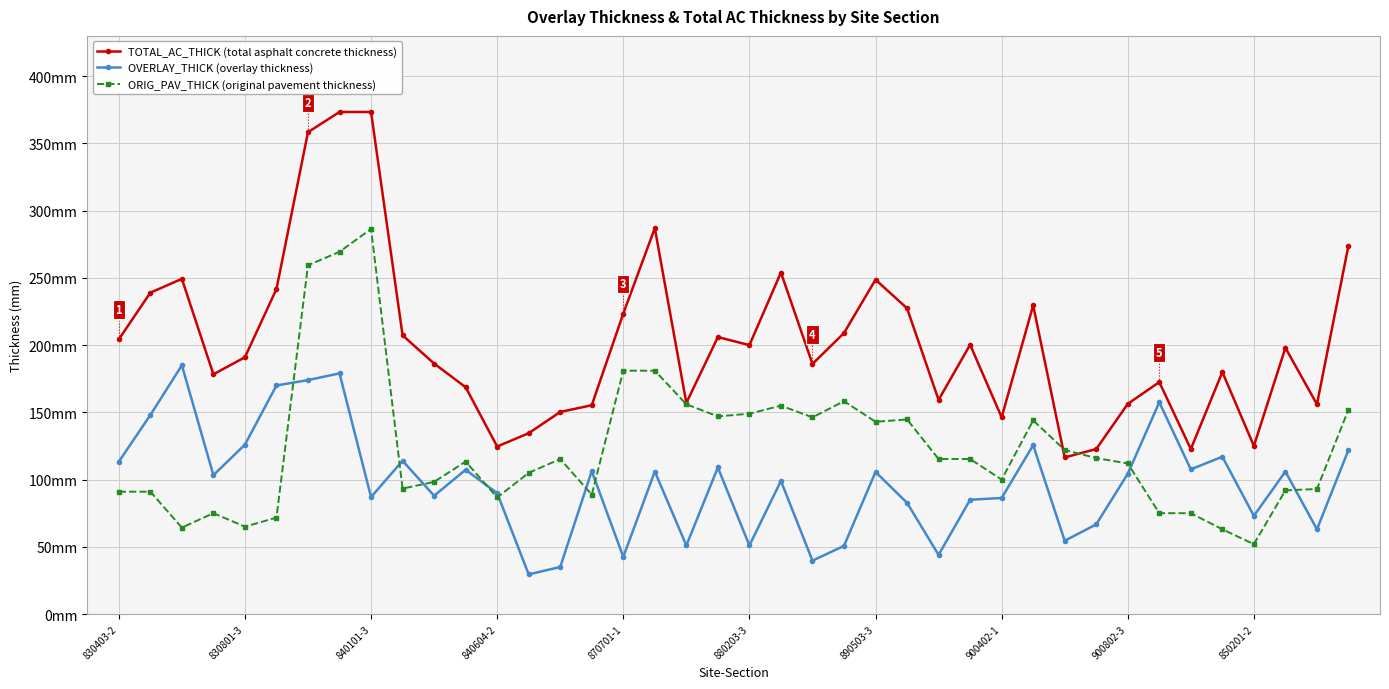

Is this an area chart (filled region under the line)?

No